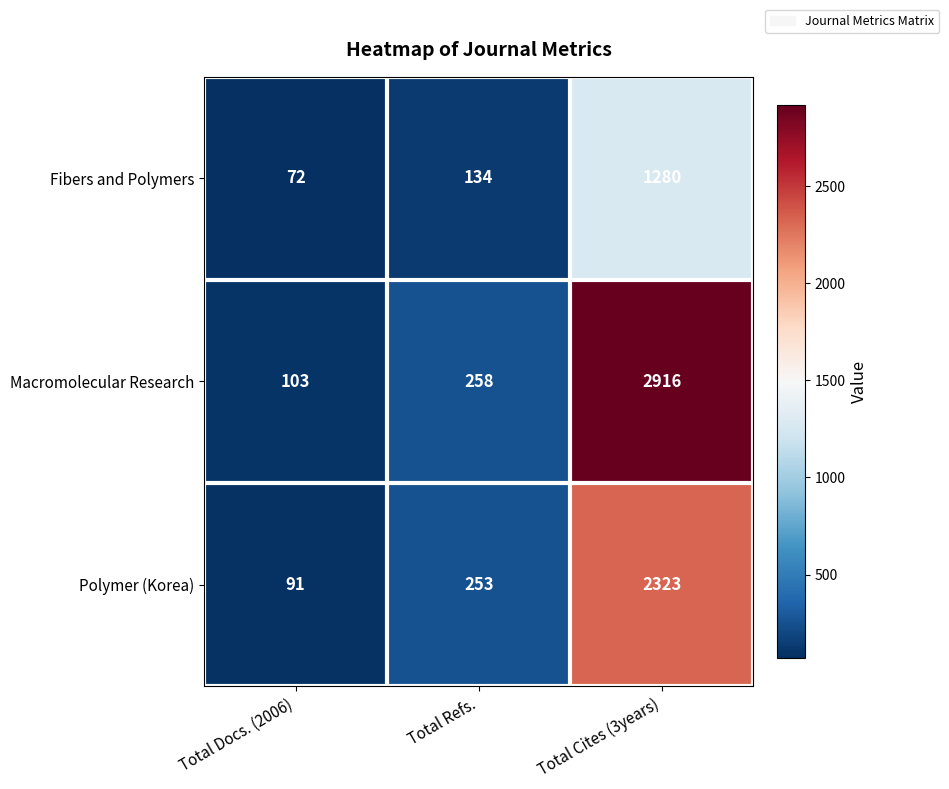

Which series changed the most between Total Refs. and Total Cites (3years)?

Macromolecular Research